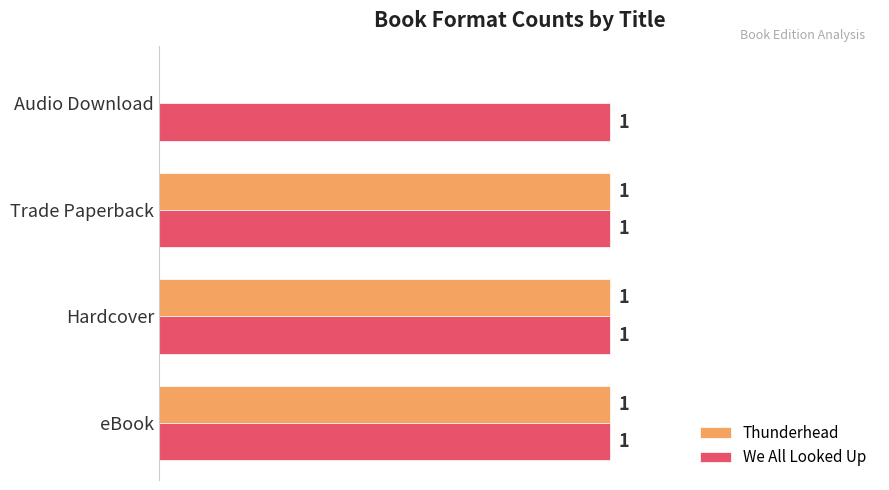

Which series has the largest total across all categories?

We All Looked Up